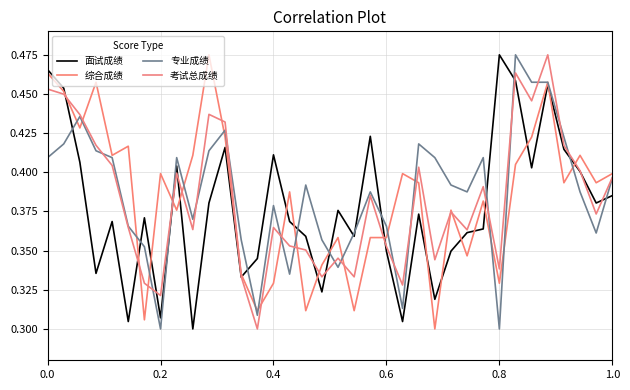

What are all the series names shown in the legend?

面试成绩, 综合成绩, 专业成绩, 考试总成绩